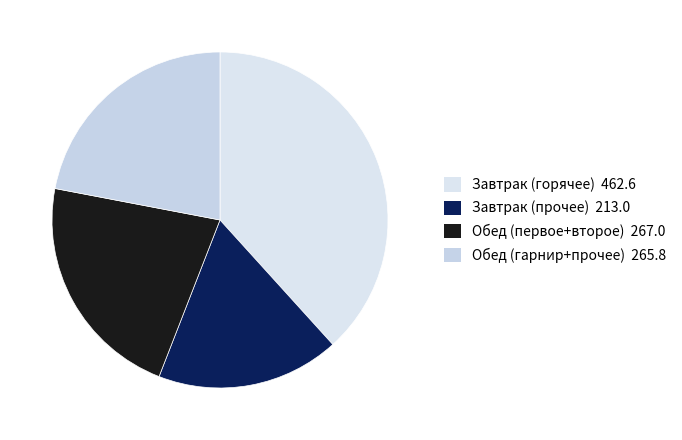

Count the number of slices in the pie.

4